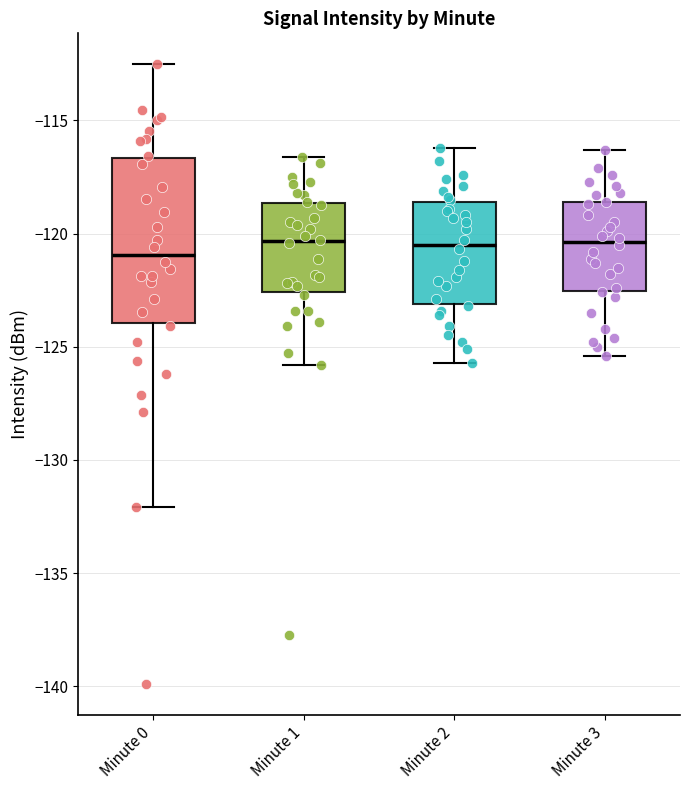

Where is the upper edge of the box for Minute 1 on the y-axis? The values are not printed on the chart, so give them approximately, as read against the axis.

-118.5